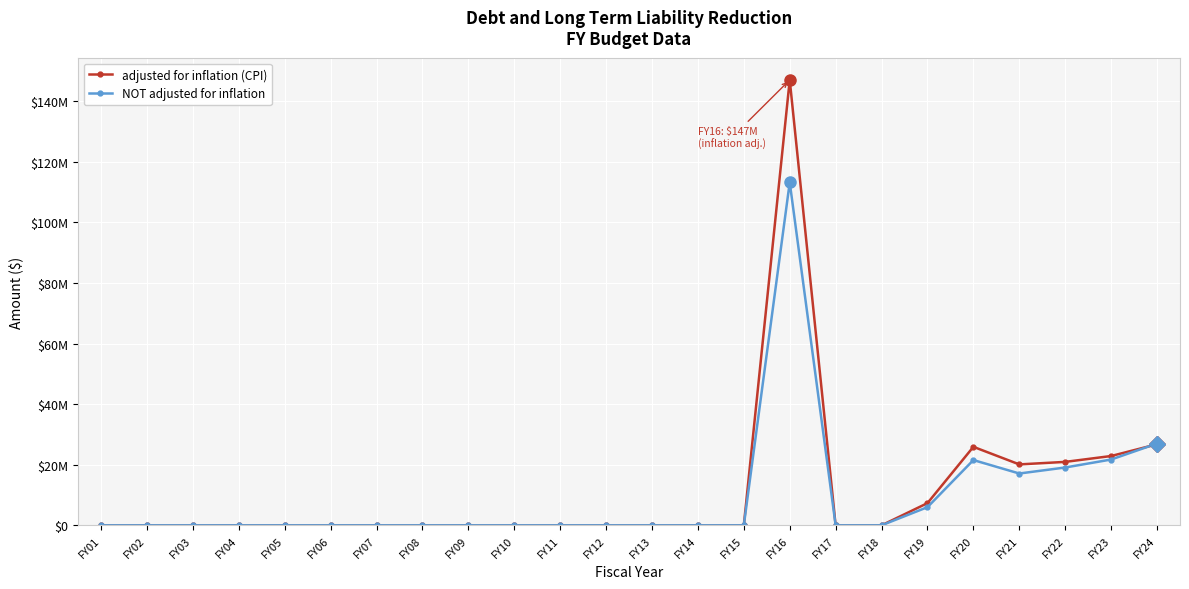

Which category has the highest value across all series?

FY16